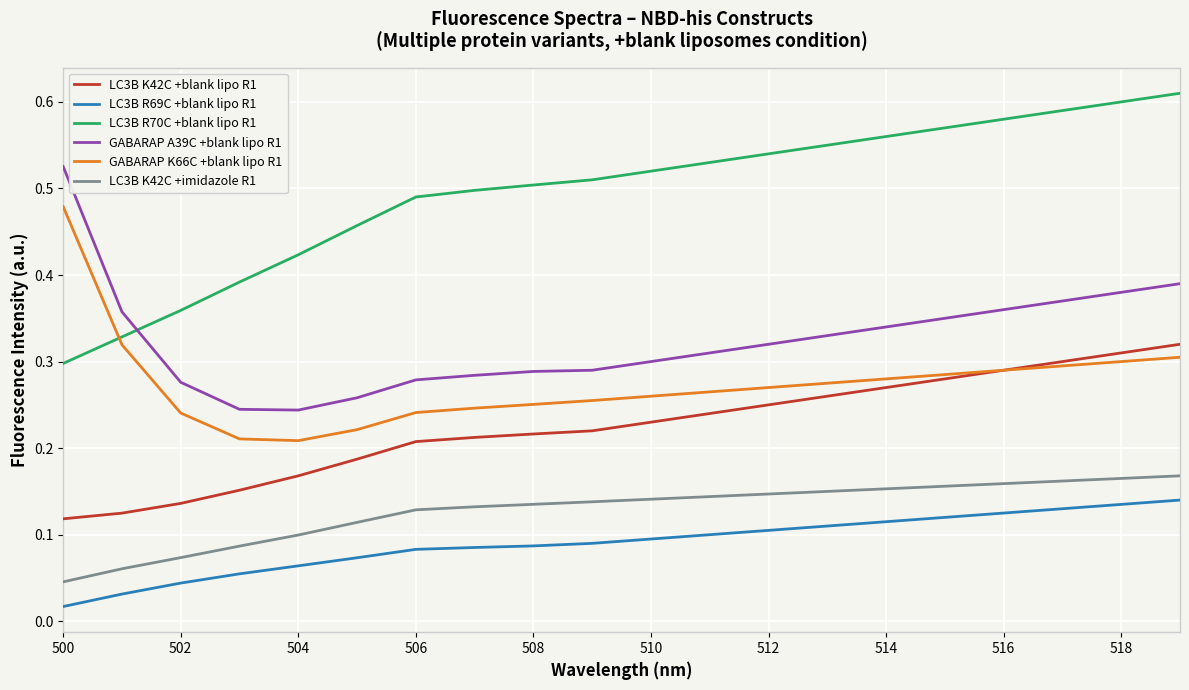

True or false: LC3B R69C +blank lipo R1 and LC3B K42C +imidazole R1 cross at least once.

False